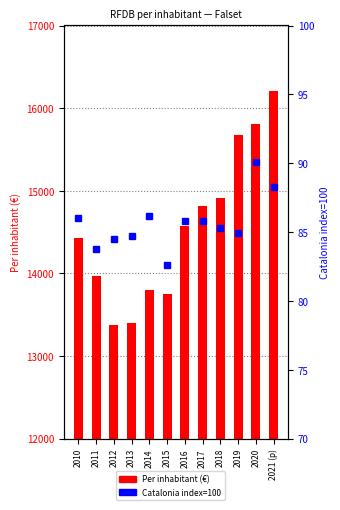

At how many categories does at least one series exceed 11977?

12